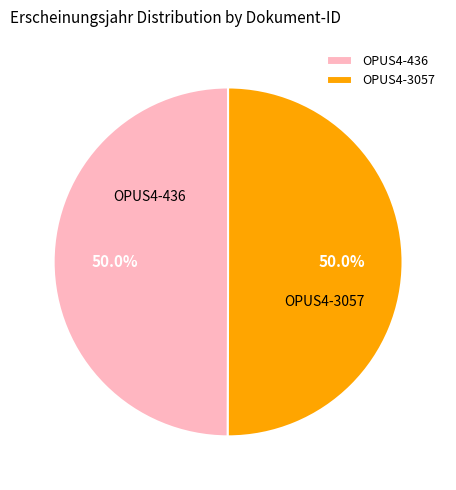

Approximately how many times larger is the value at OPUS4-436 compared to OPUS4-3057?

1.0